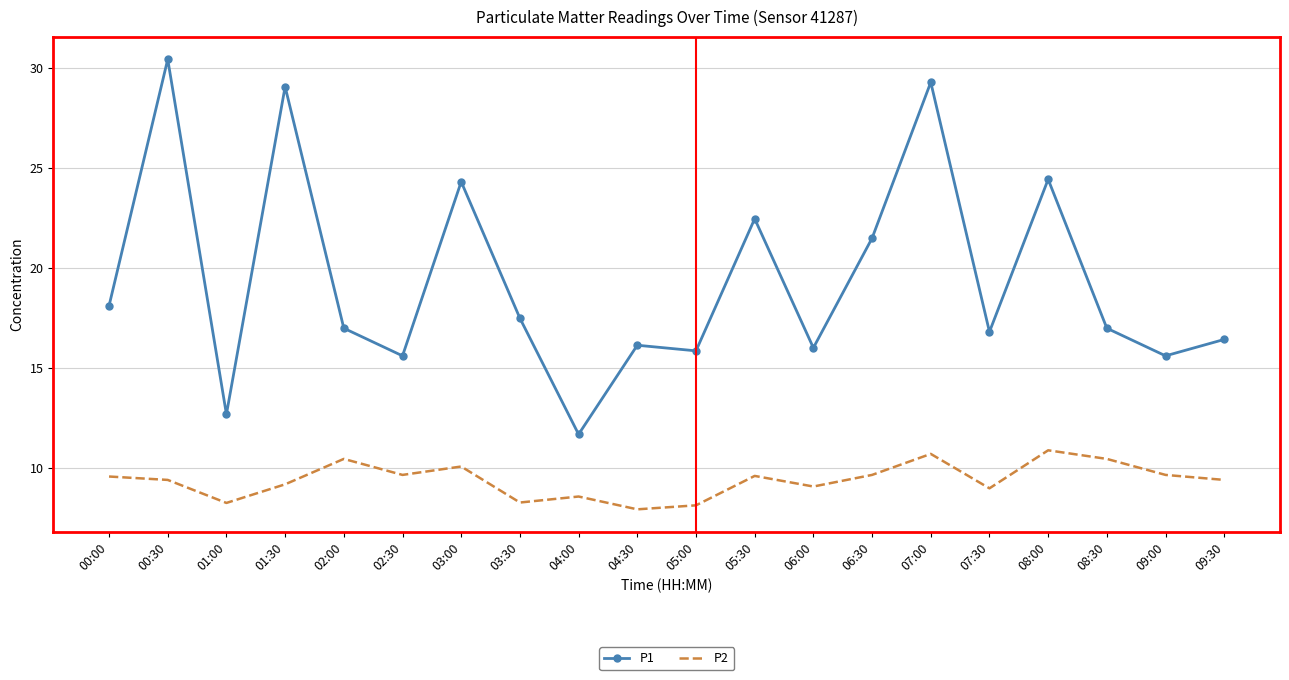

True or false: P1 has a value of 10.6 at 01:30.

False